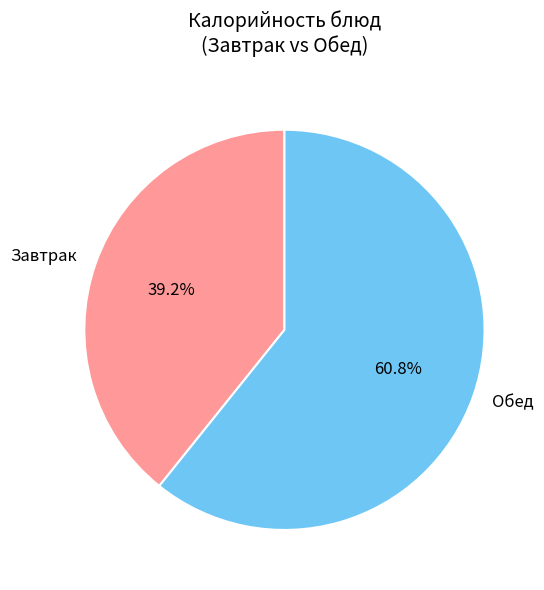

Is there any slice that represents more than half of the pie?

Yes